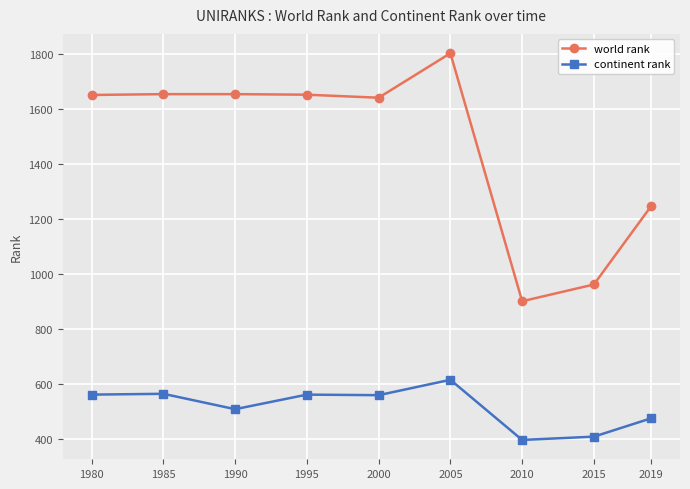

What is the maximum value shown in the chart?

1804